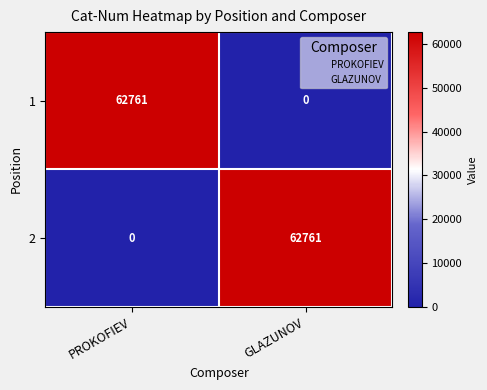

Count the number of data series in this chart.

2